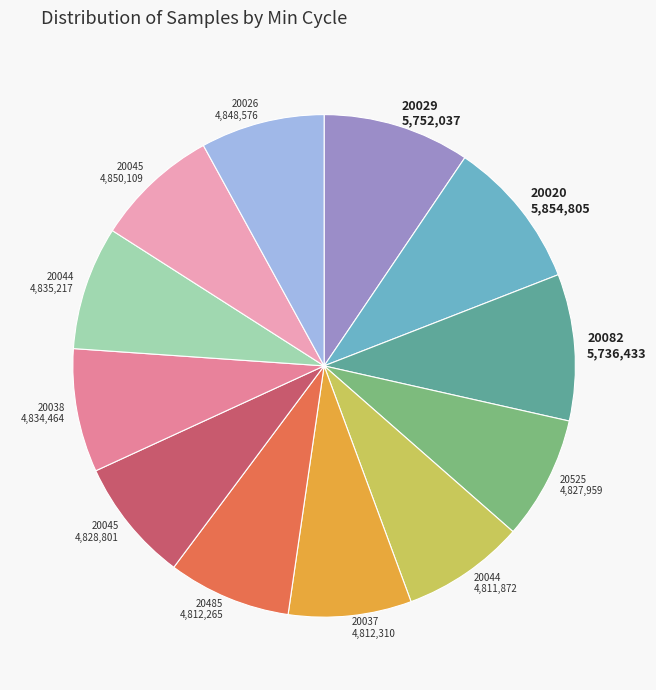

Is there any slice that represents more than half of the pie?

No